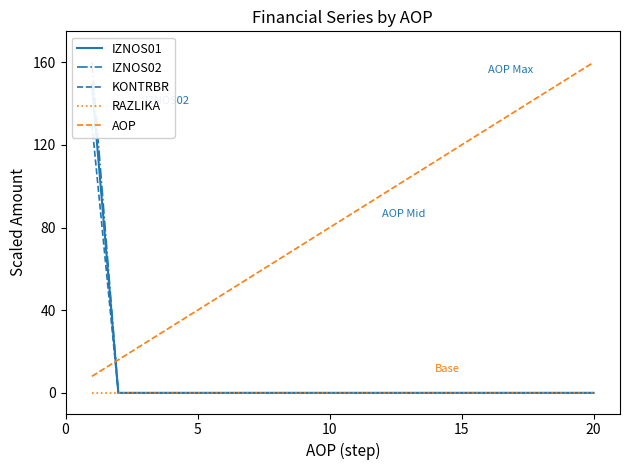

True or false: RAZLIKA and AOP cross at least once.

False